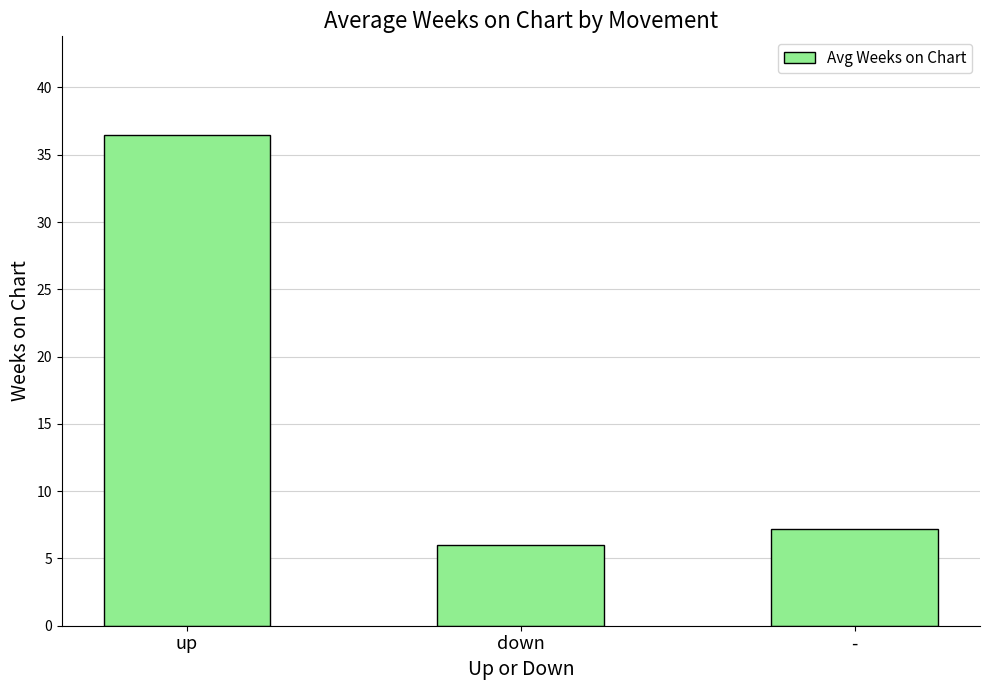

Reading left to right, what are all the values shown in this chart?

up=36.5	down=6.0	-=7.2